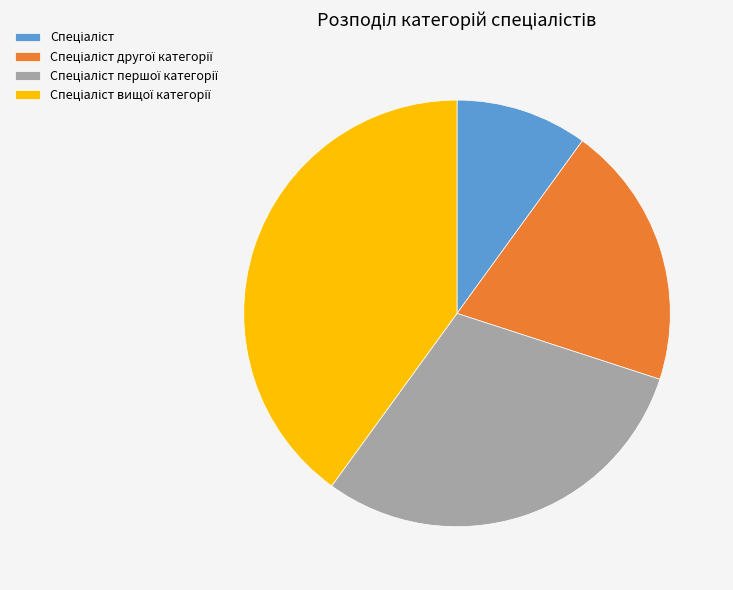

Is there any slice that represents more than half of the pie?

No